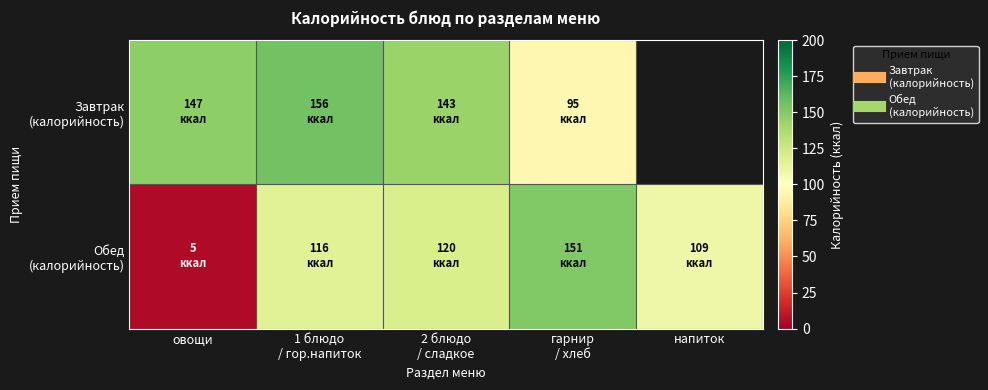

Where does the Завтрак (калорийность) series first go above 147?

1 блюдо / гор.напиток